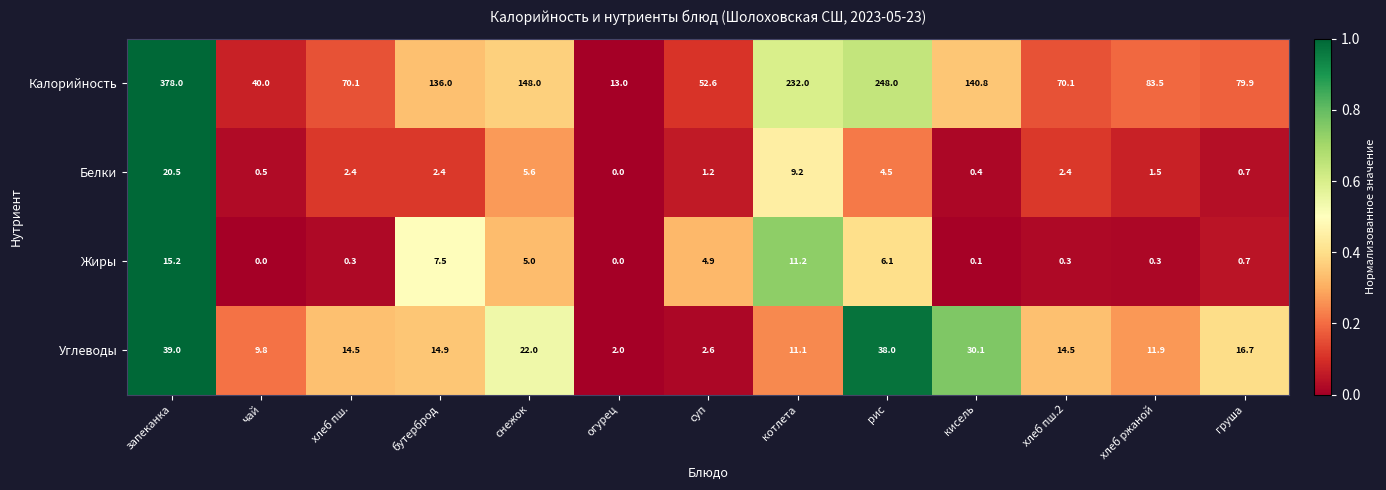

At which label is Калорийность closest to 195?

котлета